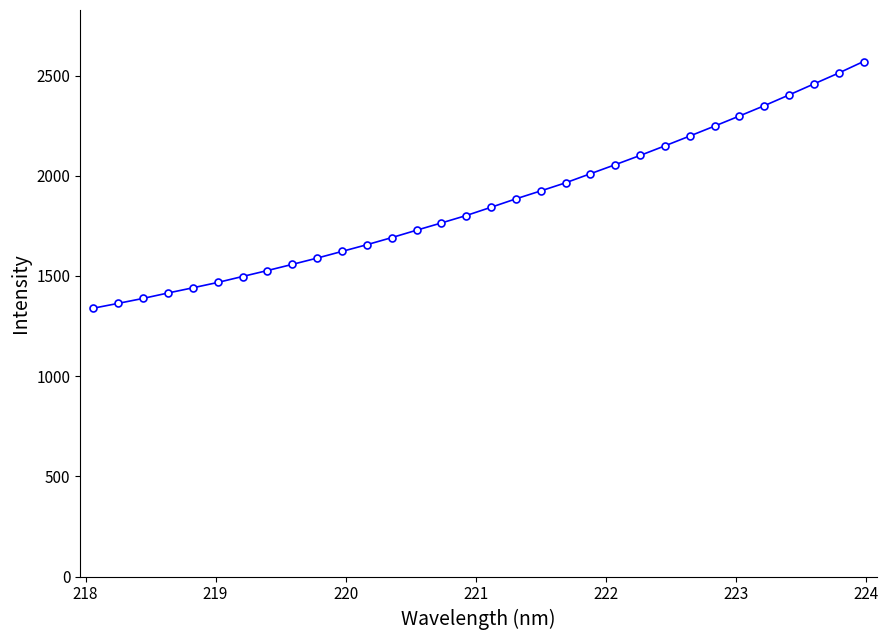

What is the average value?

1869.4